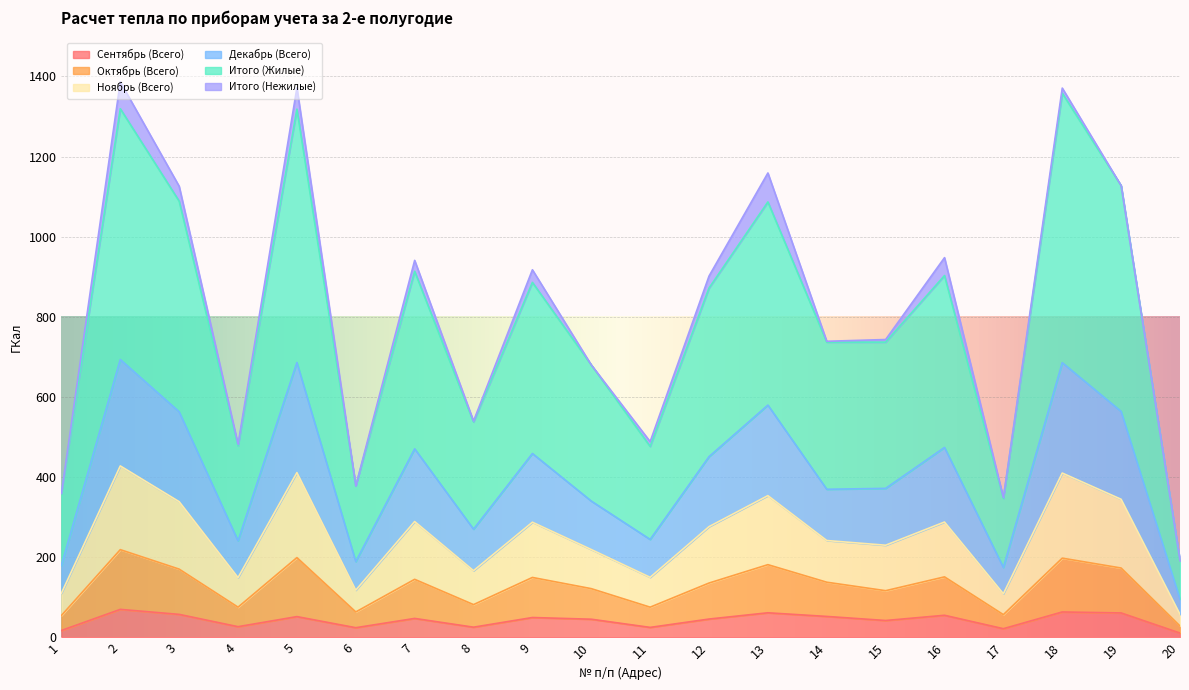

Which series changed the most between 11 and 15?

Итого (Жилые)